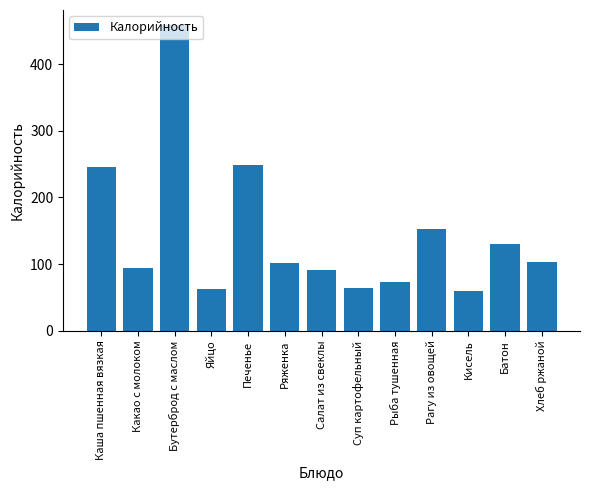

The value at Батон is 130.5. True or false?

True